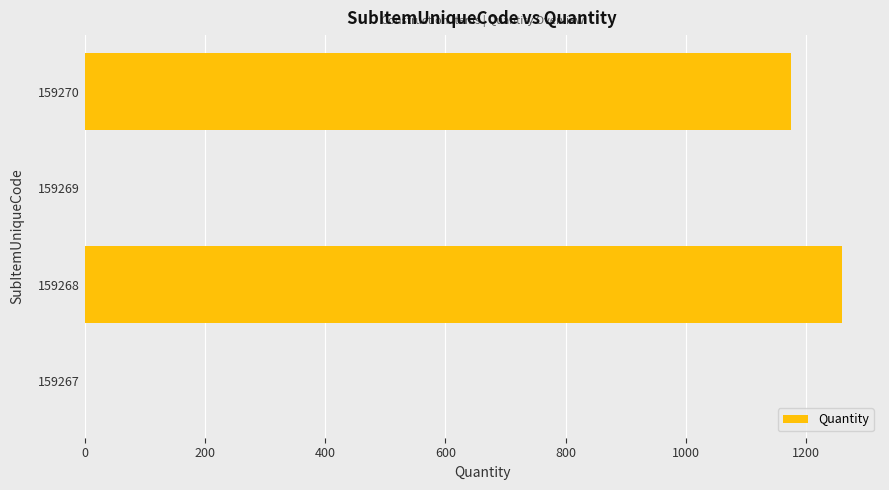

At which label is the value closest to 630?

159270